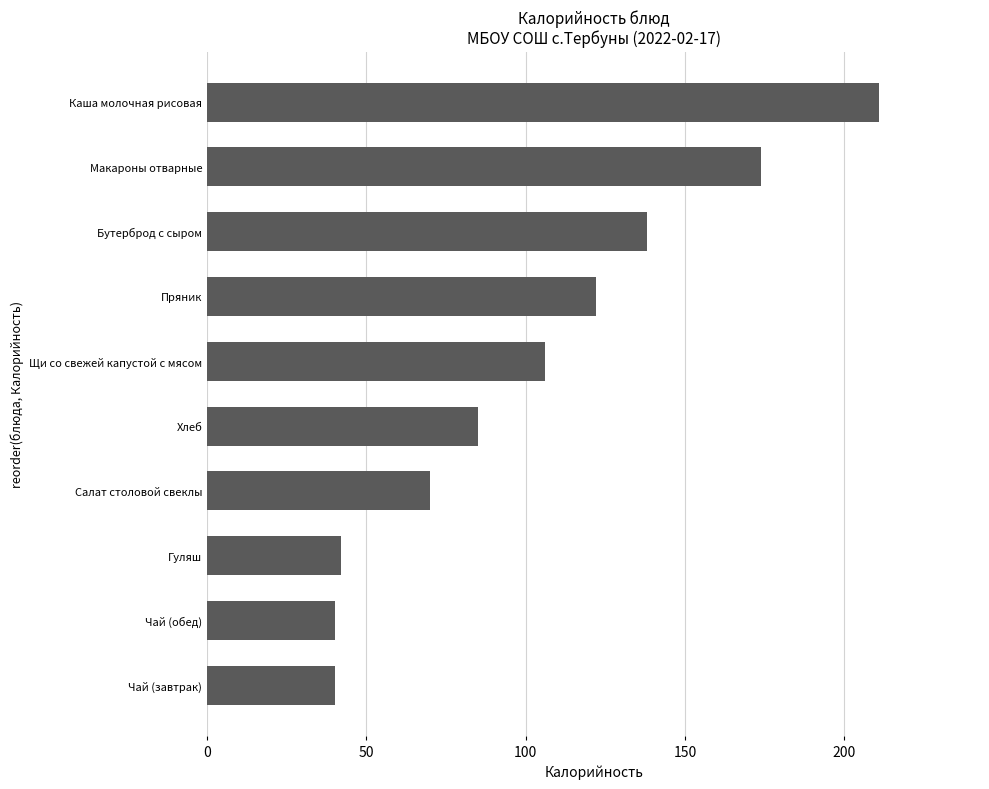

Is it true that the value at Бутерброд с сыром is 81?

False